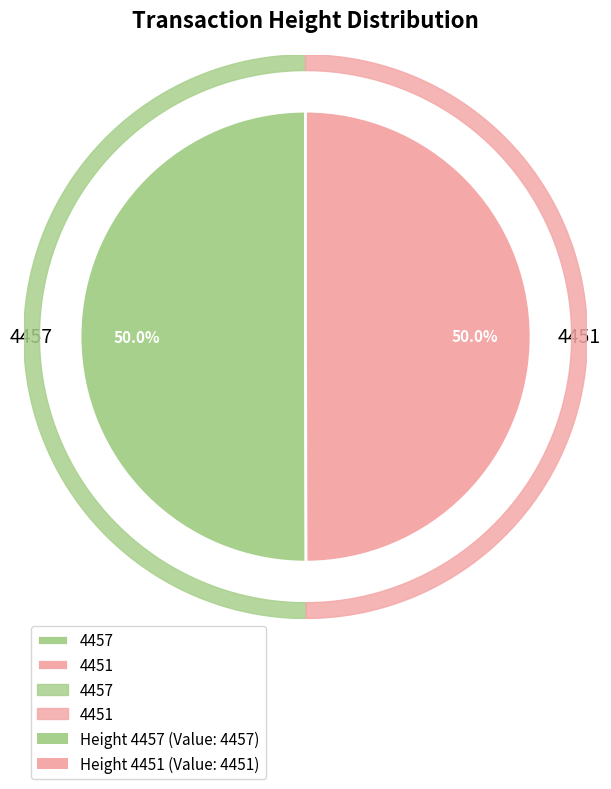

Count the number of slices in the pie.

2